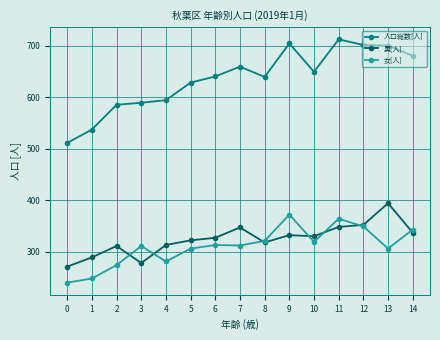

What is the sum of all 人口総数[人] values?

9528